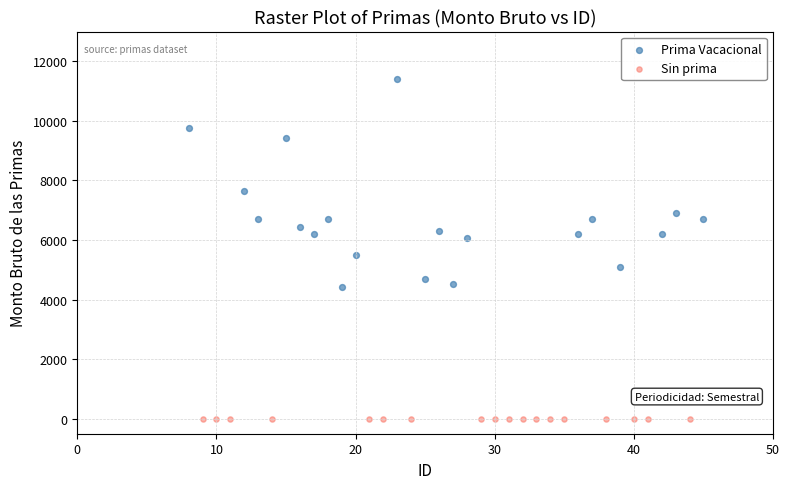

Which series reaches the maximum Y coordinate?

Prima Vacacional